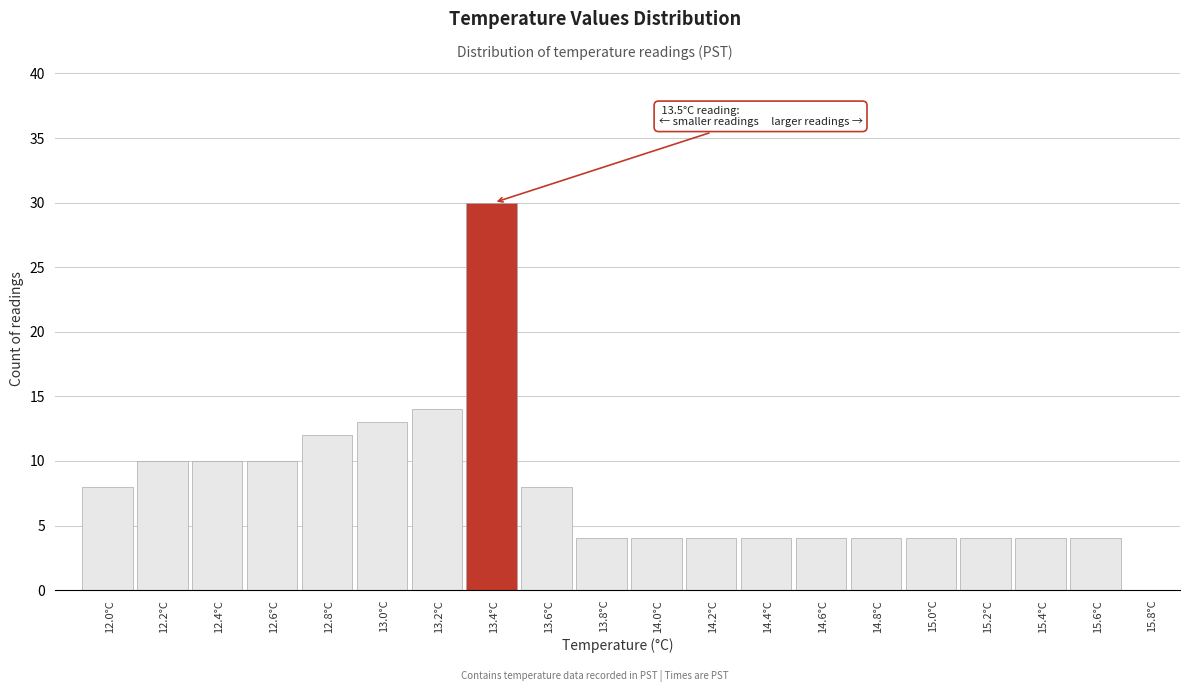

Reading right to left, extract all data points from this chart.

15.8°C=0	15.6°C=4	15.4°C=4	15.2°C=4	15.0°C=4	14.8°C=4	14.6°C=4	14.4°C=4	14.2°C=4	14.0°C=4	13.8°C=4	13.6°C=8	13.4°C=30	13.2°C=14	13.0°C=13	12.8°C=12	12.6°C=10	12.4°C=10	12.2°C=10	12.0°C=8